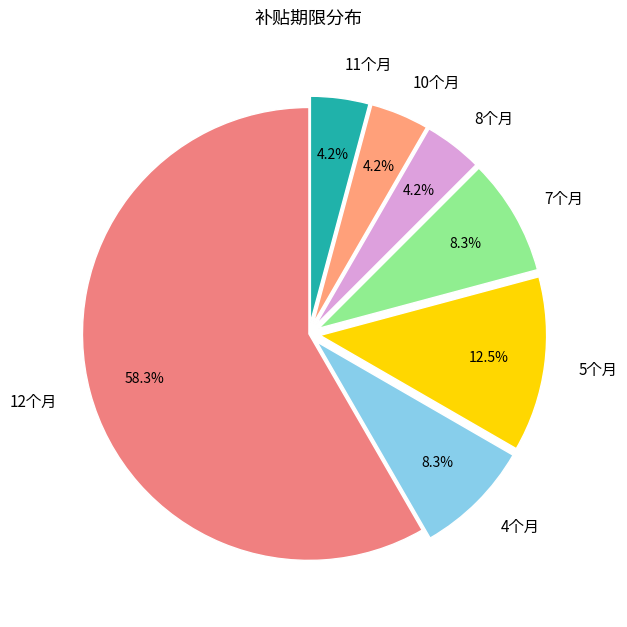

To the nearest percent, what percentage of the pie is 8个月?

4%